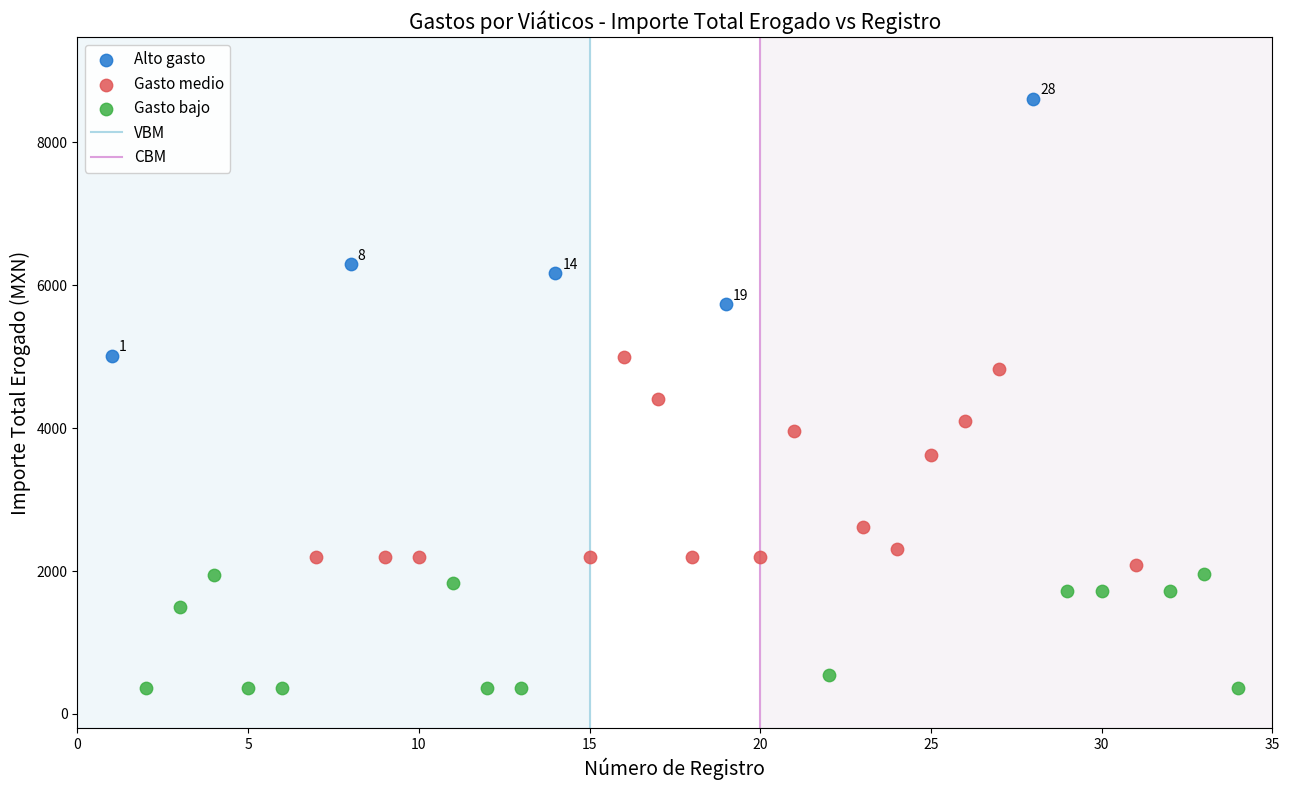

Which series contains the highest Y value?

Alto gasto